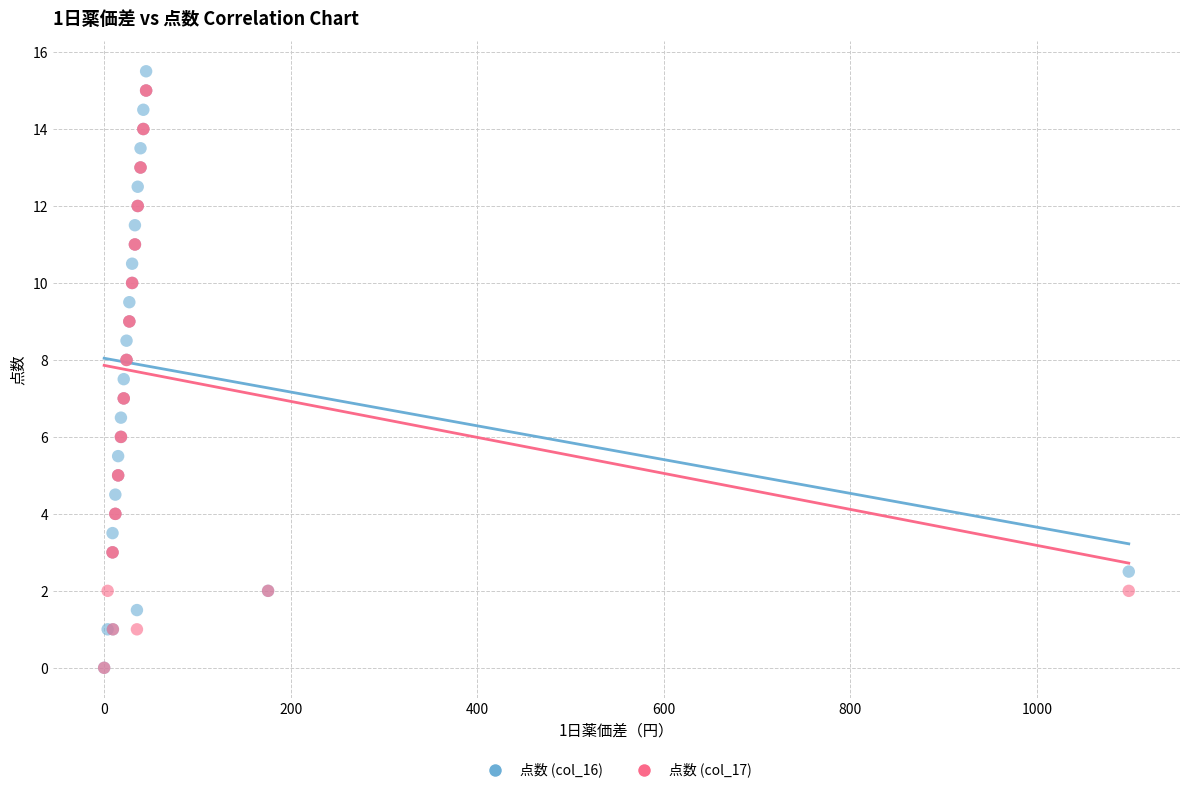

Which series has the largest Y range (max minus min)?

点数 (col_16)